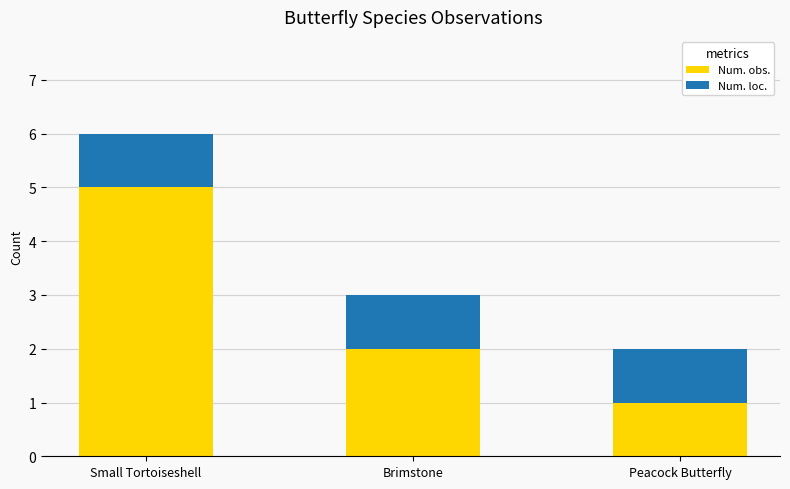

Reading left to right, what are the values for Num. obs.?

Small Tortoiseshell=5	Brimstone=2	Peacock Butterfly=1